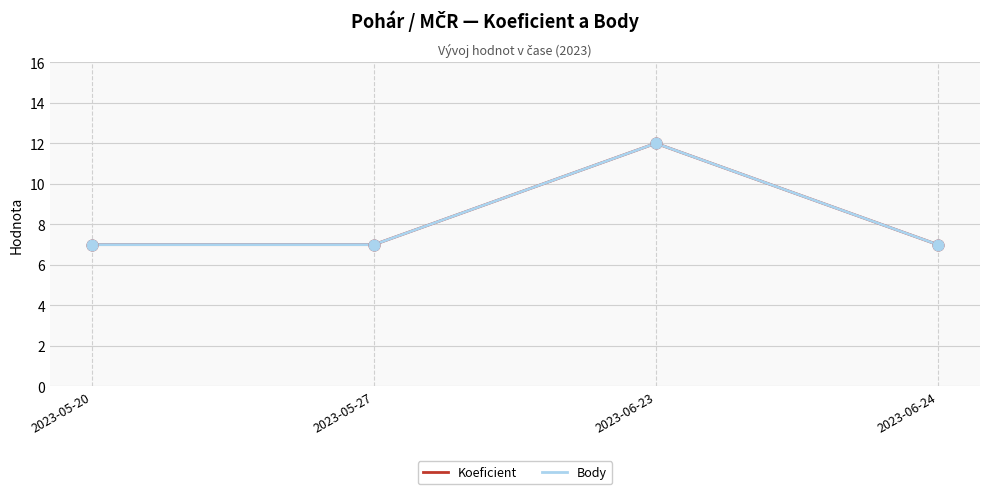

Does the chart have visible grid lines?

Yes